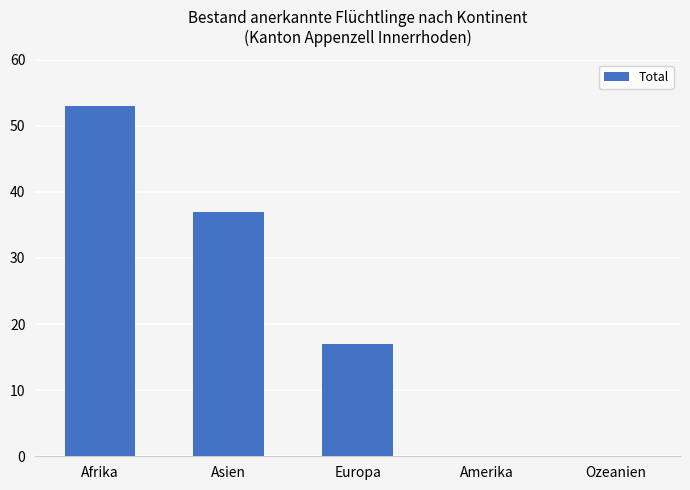

Reading left to right, extract all data points from this chart.

53	37	17	0	0